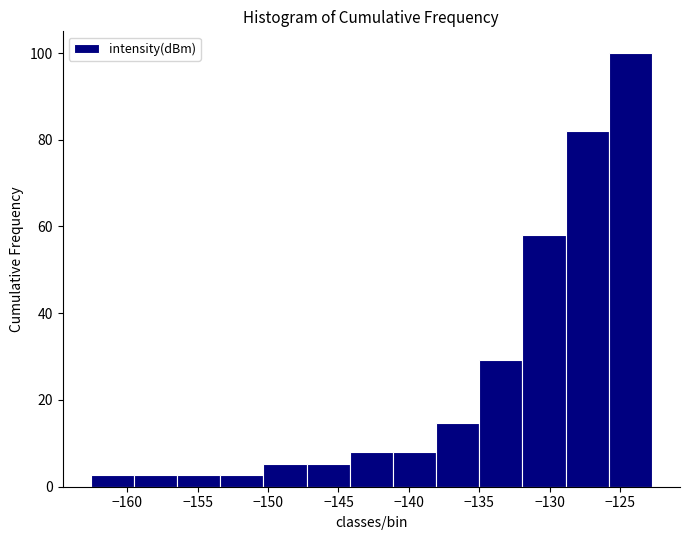

Reading left to right, list every bar in this chart as the range it spans on the x-axis followed by its height. Neither the bar edges nor the heights are printed on the chart, so give them approximately, as read against the axes.

-162.5 to -159.5: 2
-159.5 to -156.5: 2
-156.5 to -153.5: 2
-153.5 to -150.5: 2
-150.5 to -147.5: 6
-147.5 to -144.0: 6
-144.0 to -141.0: 8
-141.0 to -138.0: 8
-138.0 to -135.0: 14
-135.0 to -132.0: 30
-132.0 to -129.0: 58
-129.0 to -126.0: 82
-126.0 to -122.5: 100